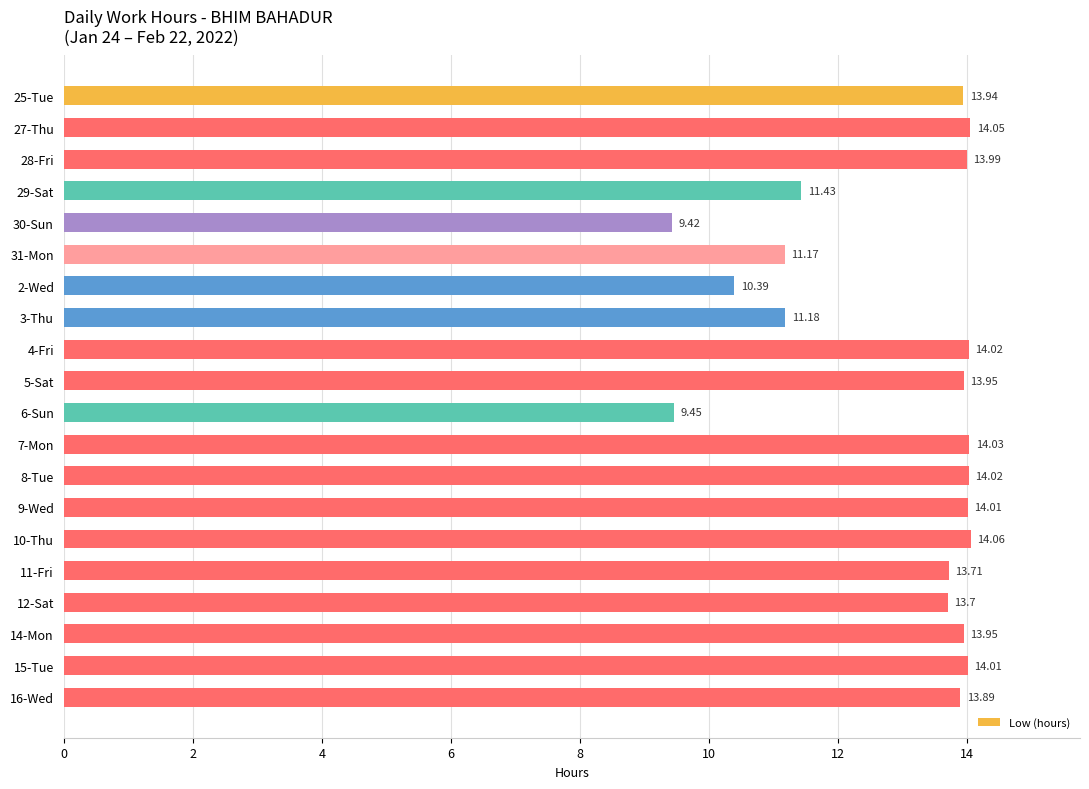

Which label corresponds to the largest value in the chart?

10-Thu